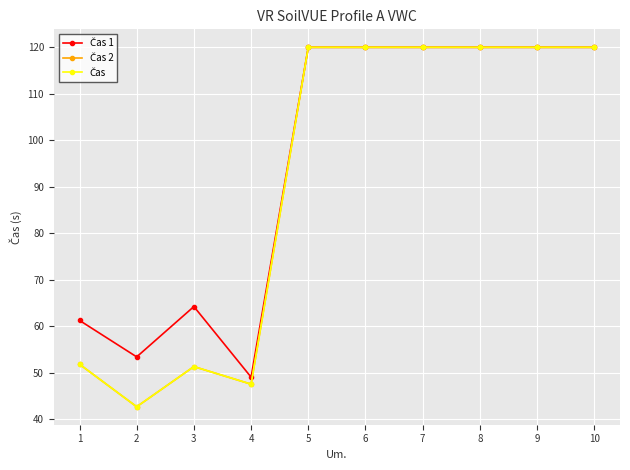

Reading left to right, what are all the values shown in this chart?

Čas 1: 61.2	53.4	64.2	49.0	120.0	120.0	120.0	120.0	120.0	120.0
Čas 2: 51.8	42.6	51.3	47.5	120.0	120.0	120.0	120.0	120.0	120.0
Čas: 51.8	42.6	51.3	47.5	120.0	120.0	120.0	120.0	120.0	120.0